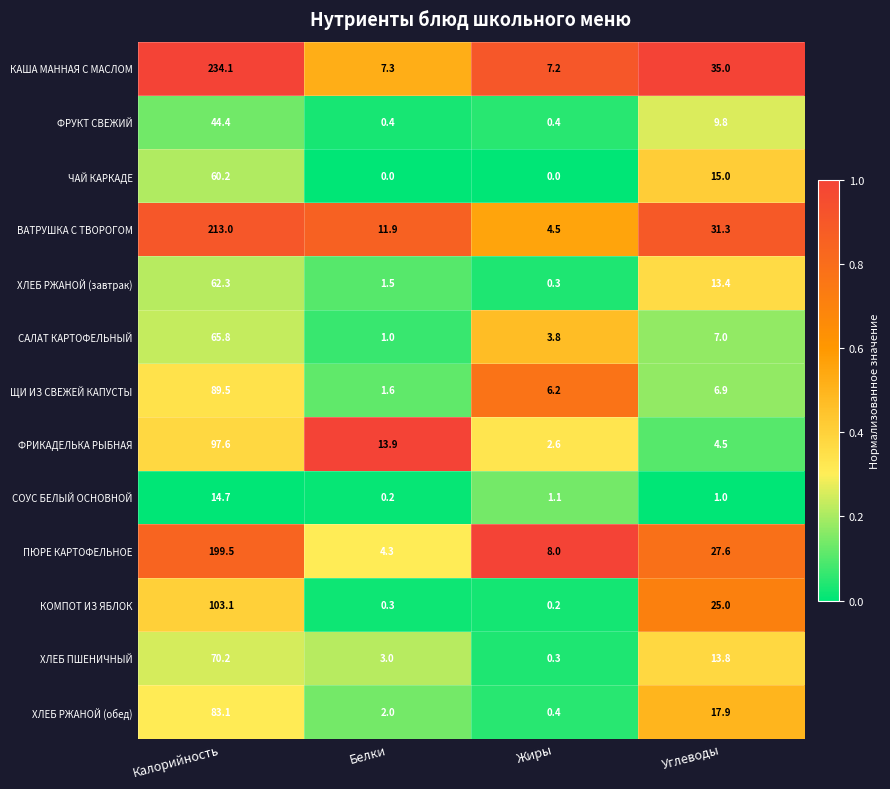

At which category does the chart reach its peak across all series?

Калорийность